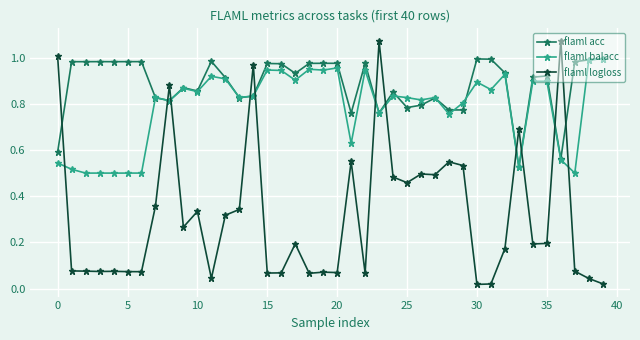

Count the number of categories in the chart.

40